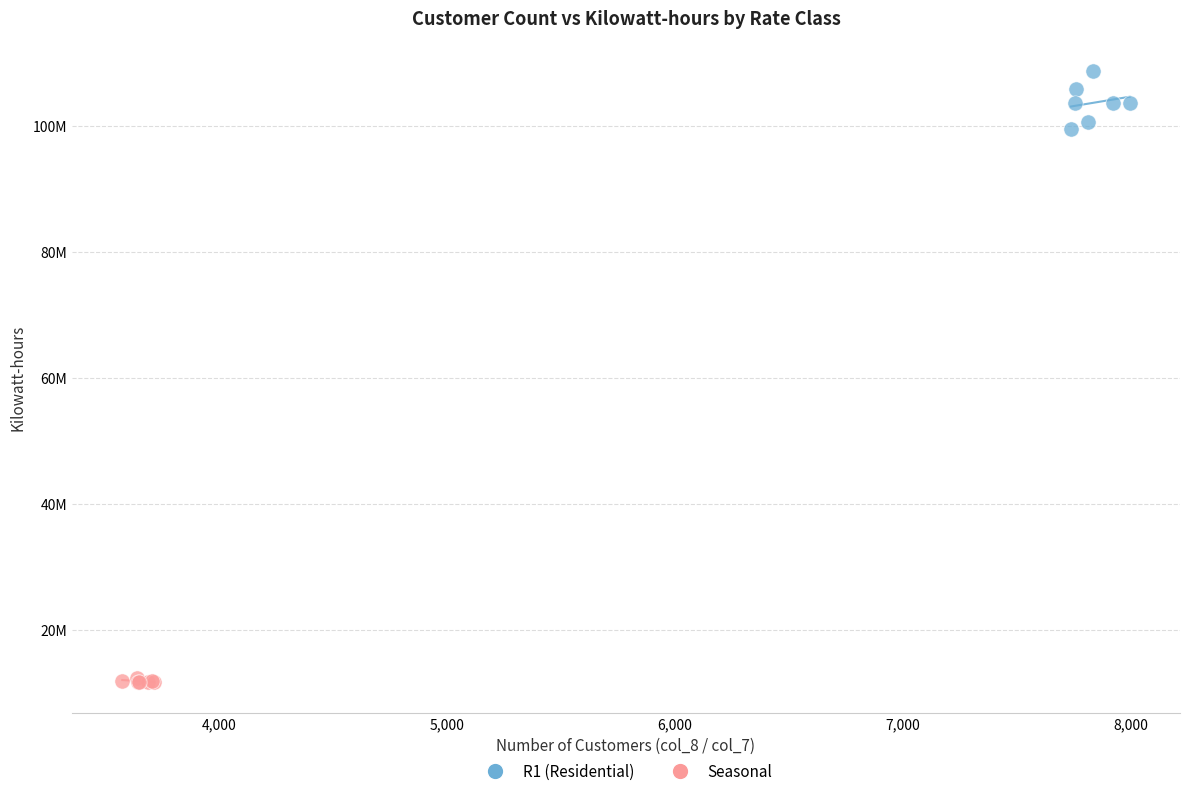

What are all the series names shown in the legend?

R1 (Residential), Seasonal